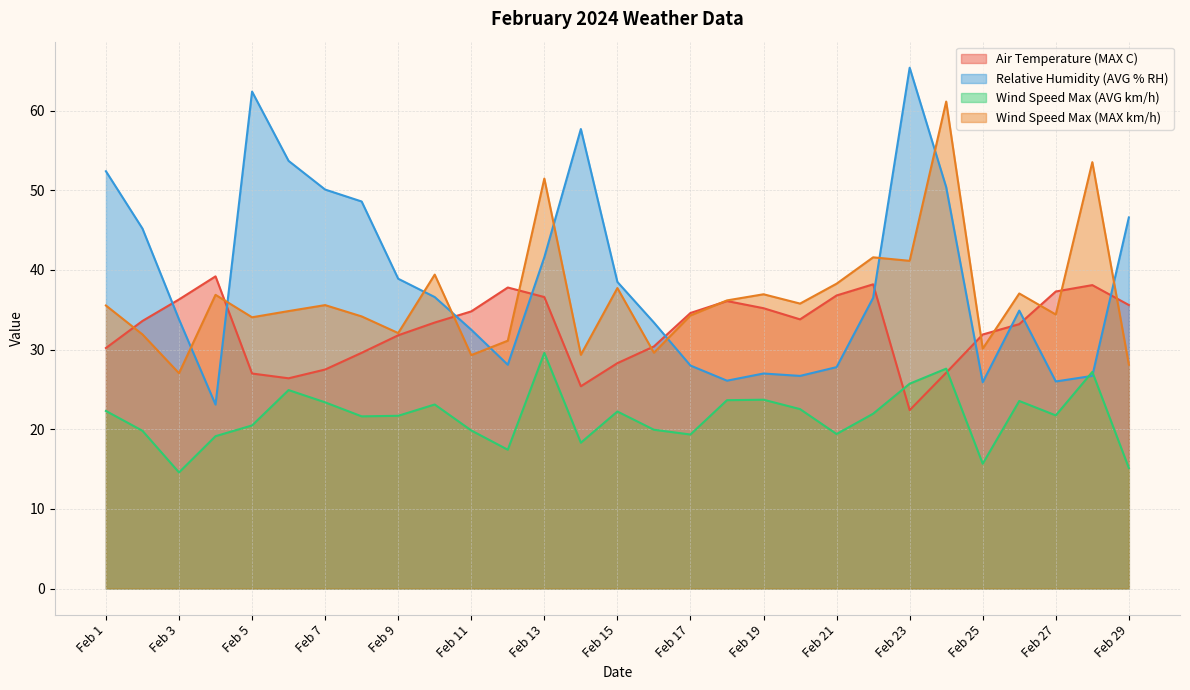

At how many categories does at least one series exceed 47?

10